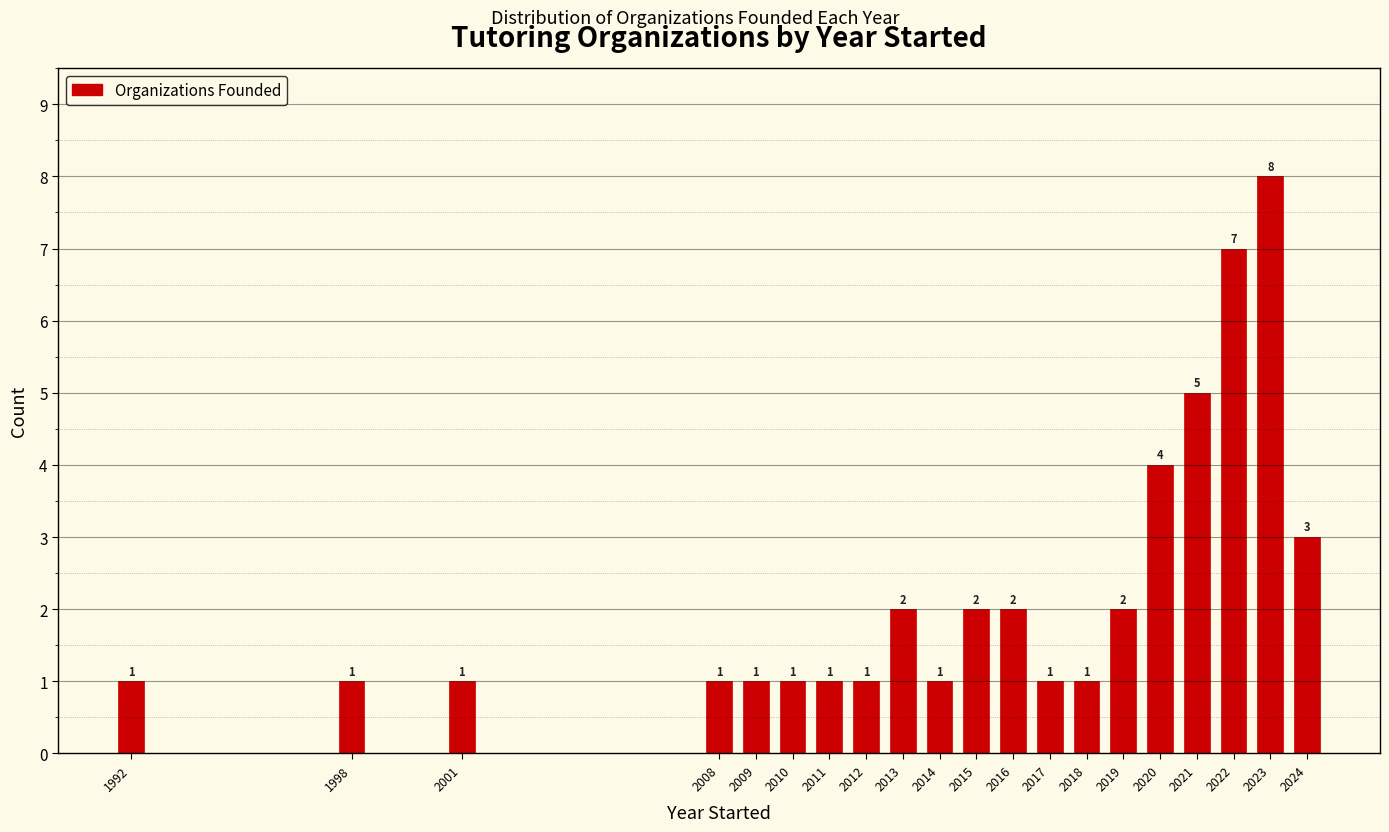

Reading left to right, what are all the values shown in this chart?

1992=1	1998=1	2001=1	2008=1	2009=1	2010=1	2011=1	2012=1	2013=2	2014=1	2015=2	2016=2	2017=1	2018=1	2019=2	2020=4	2021=5	2022=7	2023=8	2024=3